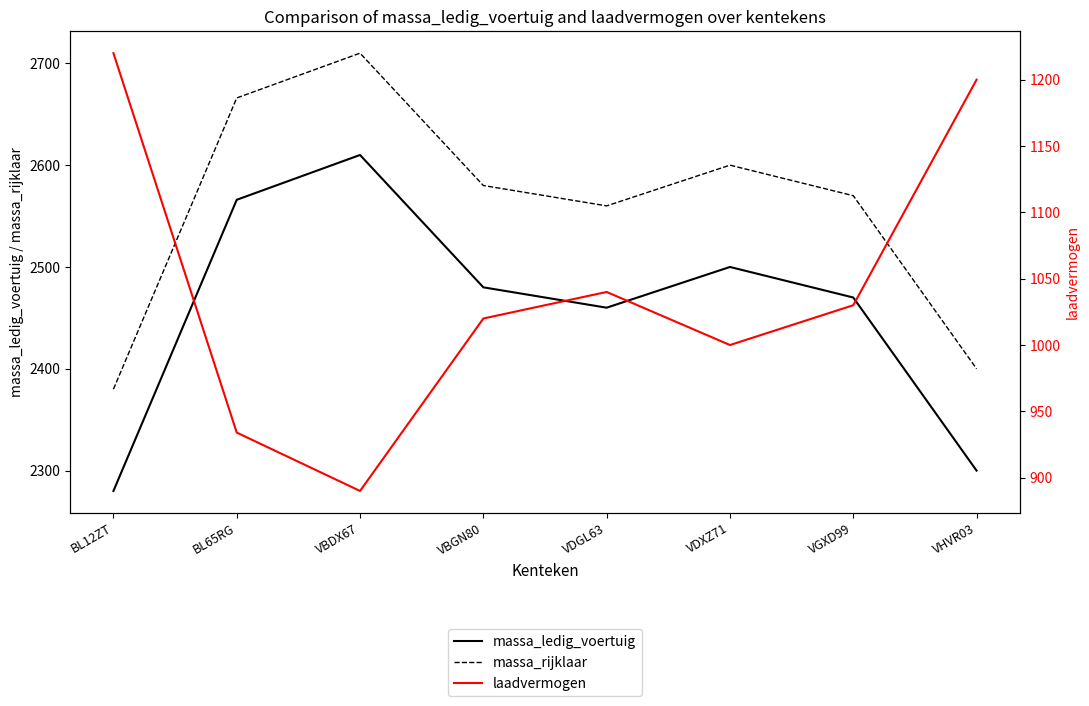

What are all the series names shown in the legend?

massa_ledig_voertuig, massa_rijklaar, laadvermogen